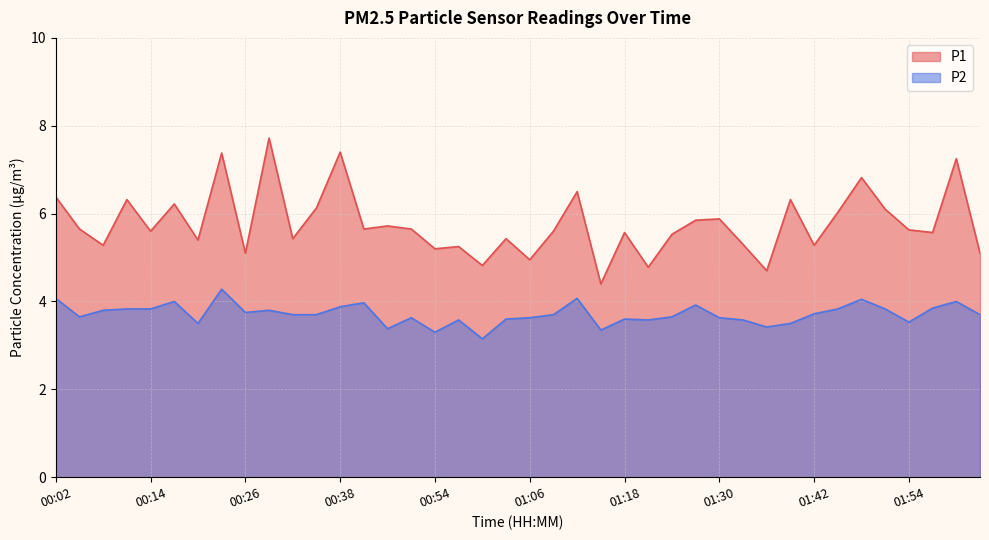

Which series has the largest range (max minus min)?

P1